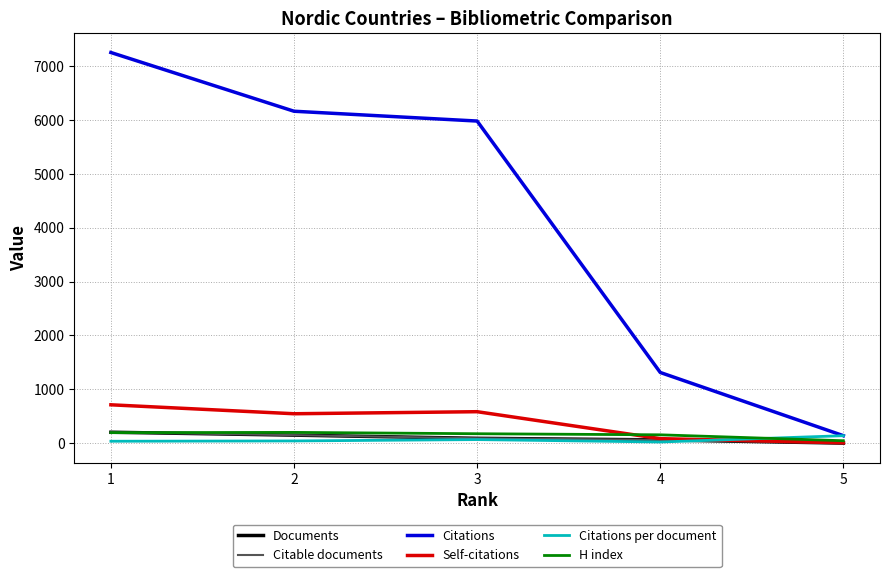

At which label does H index reach its peak?

2